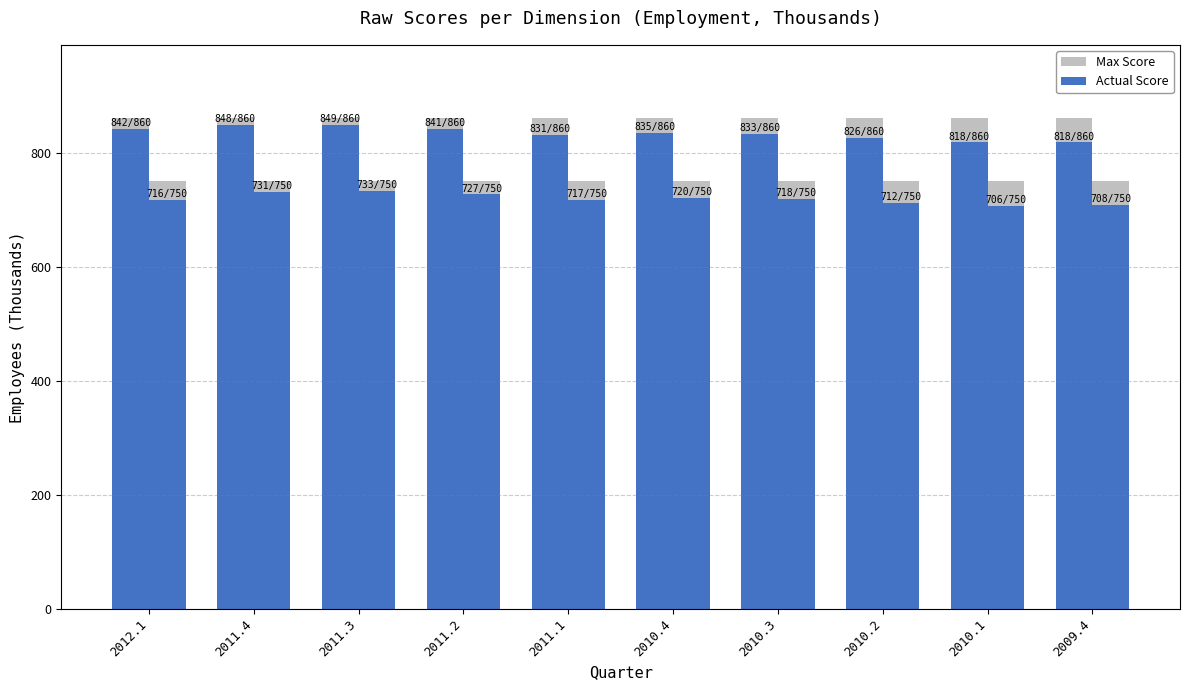

What is the value of the Max Score bar at the 2nd from the left?

860.0